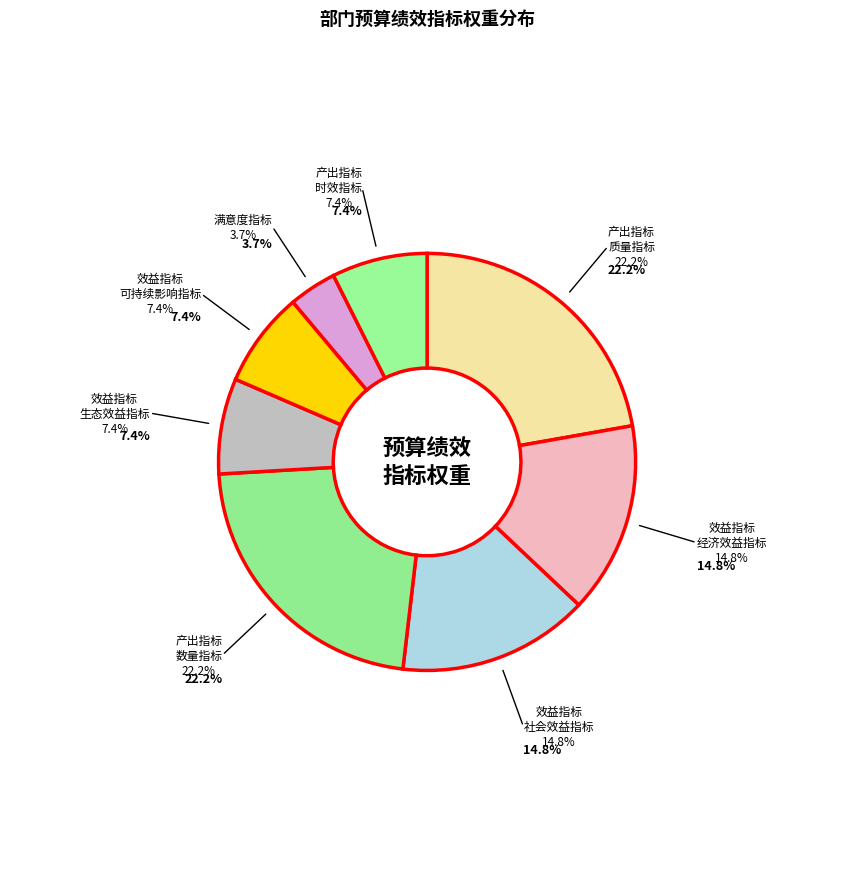

Is the sum of 效益指标
经济效益指标
20 and 效益指标
生态效益指标
20 greater than half?

No